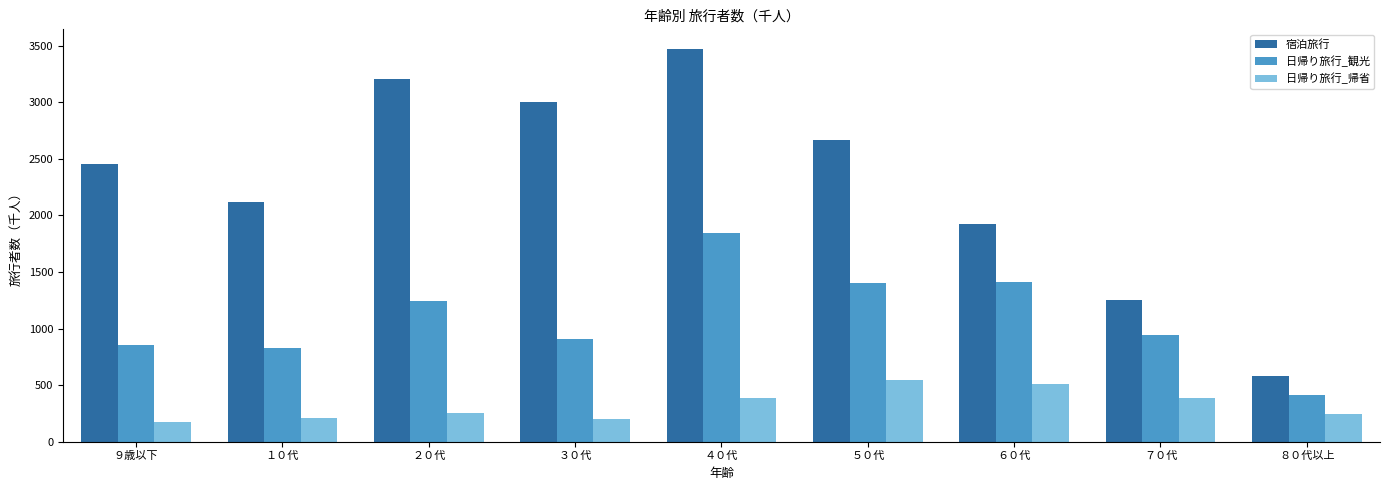

Which series has the largest range (max minus min)?

宿泊旅行